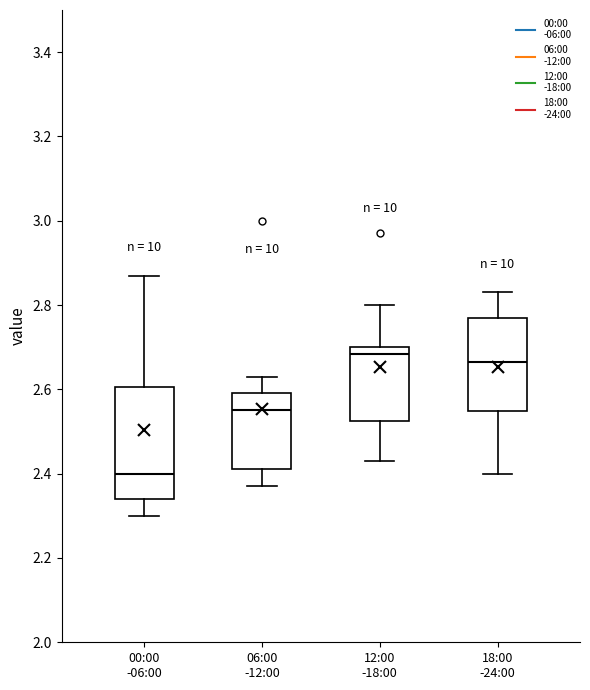

Which box is the tallest, from its lower edge to its upper edge?

00:00 -06:00